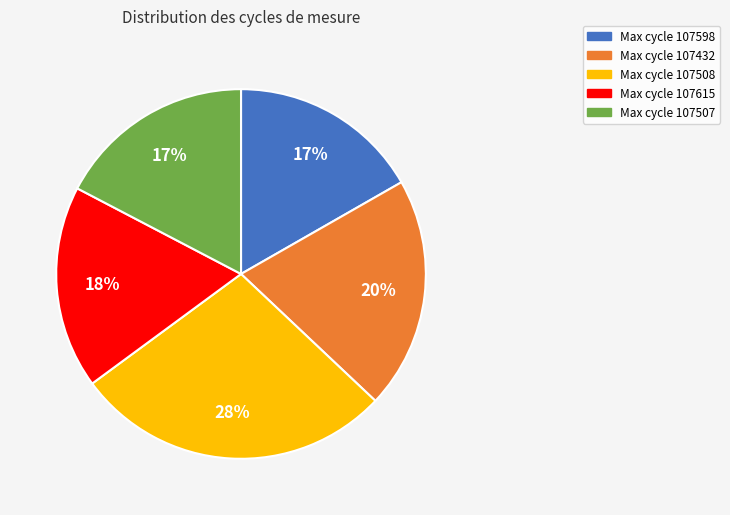

What is the largest slice in the pie chart?

Max cycle 107508